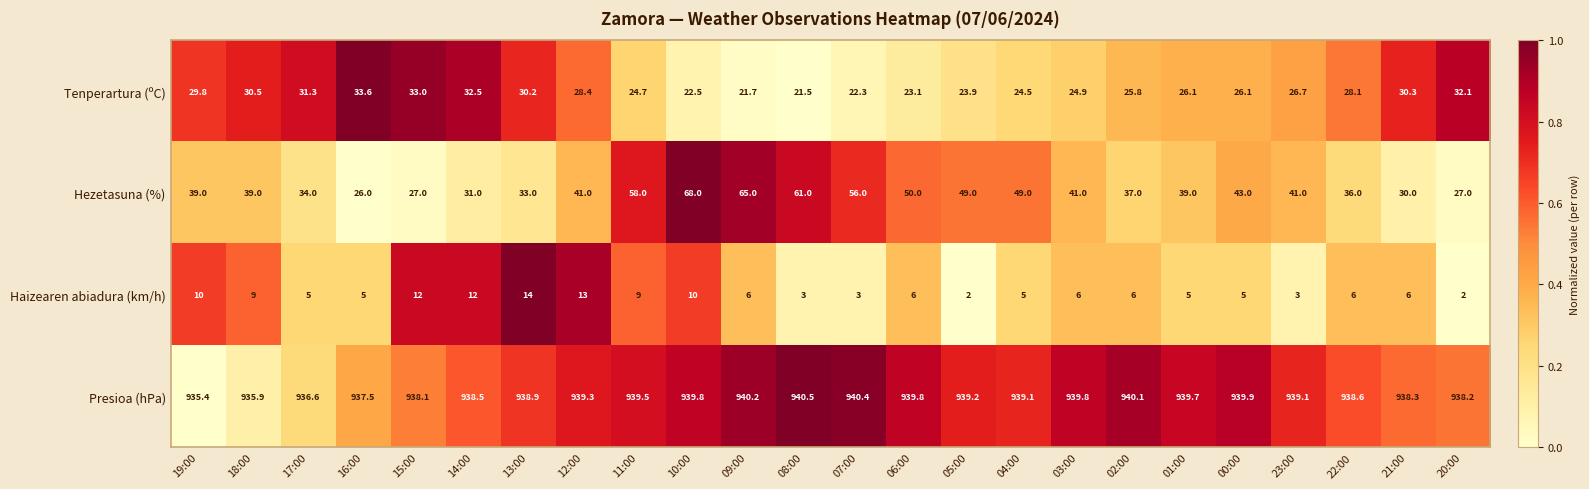

Which series has the widest spread of values?

Hezetasuna (%)